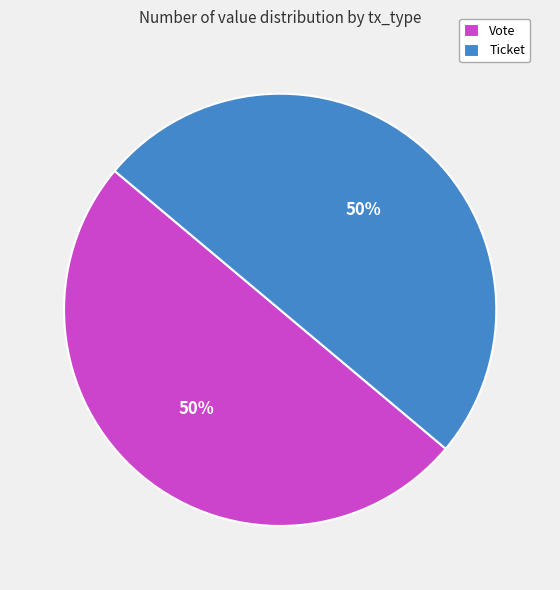

To the nearest percent, what is the combined percentage of Vote and Ticket?

100%